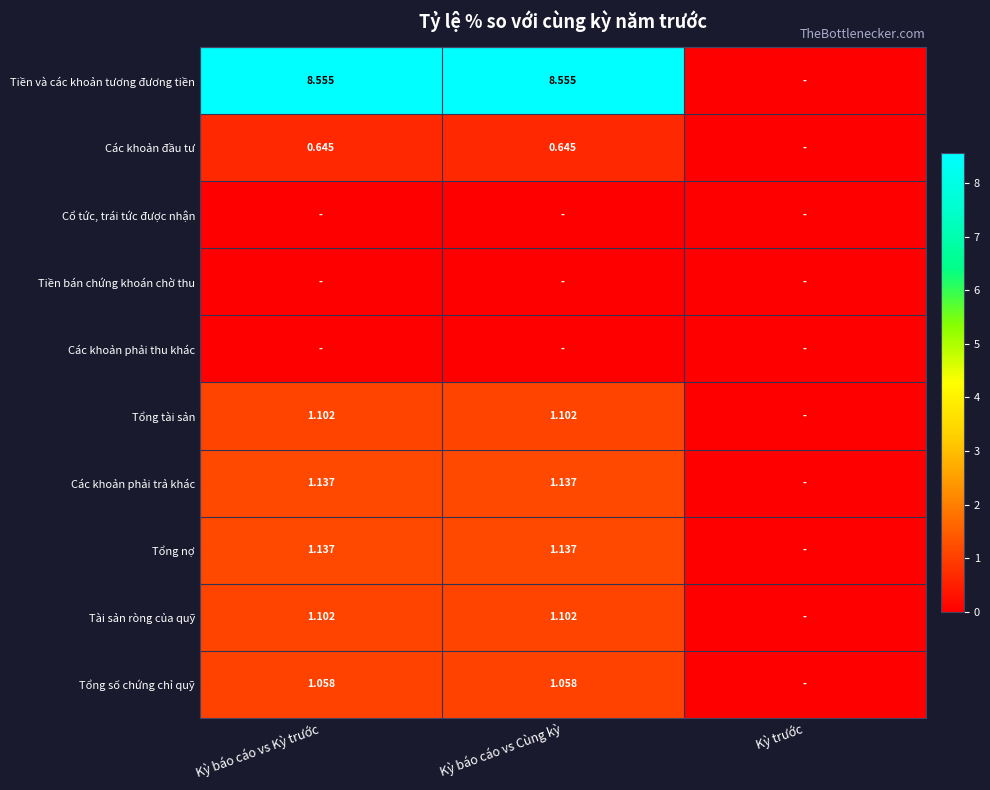

Where is Các khoản đầu tư nearest to the value 0?

Kỳ trước